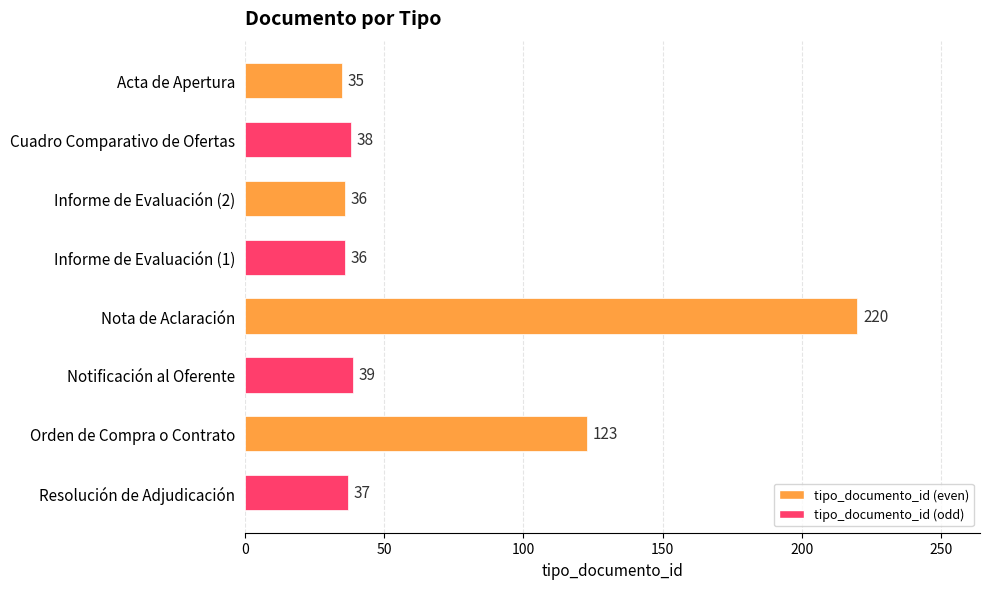

Approximately how many times larger is the value at Resolución de Adjudicación compared to Cuadro Comparativo de Ofertas?

1.0